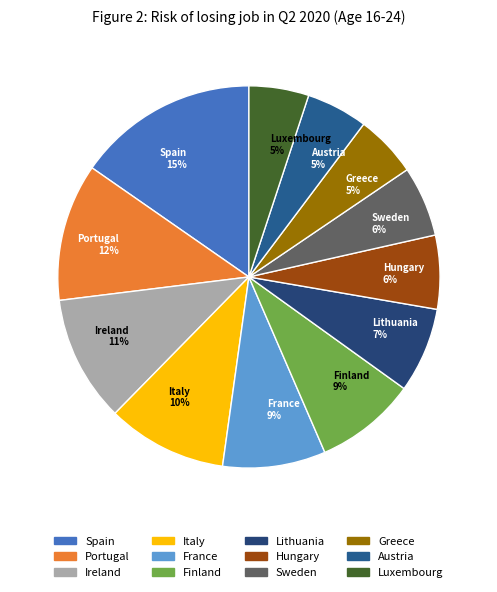

Which slice is the largest?

Spain